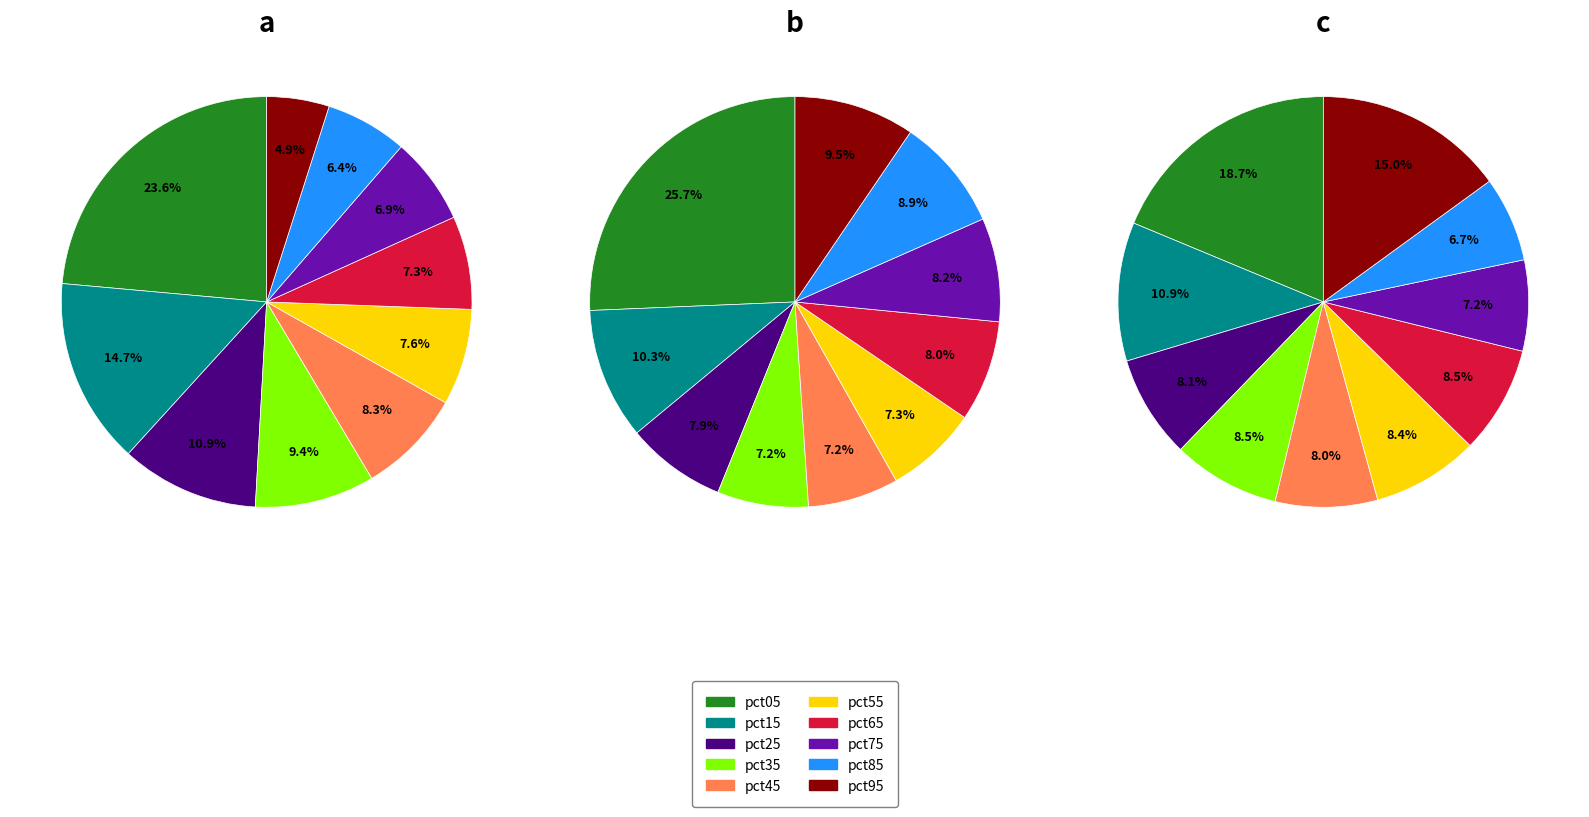

To the nearest percent, what percentage of the pie is pct05?

19%